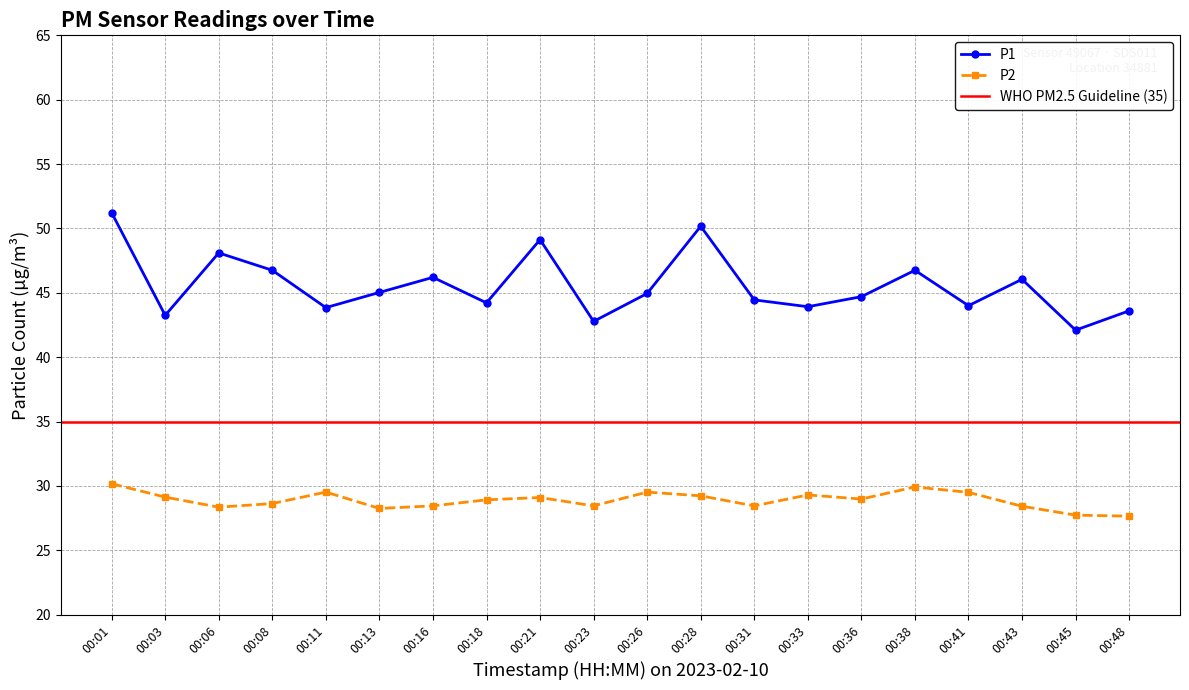

Where is P1 nearest to the value 46?

00:43